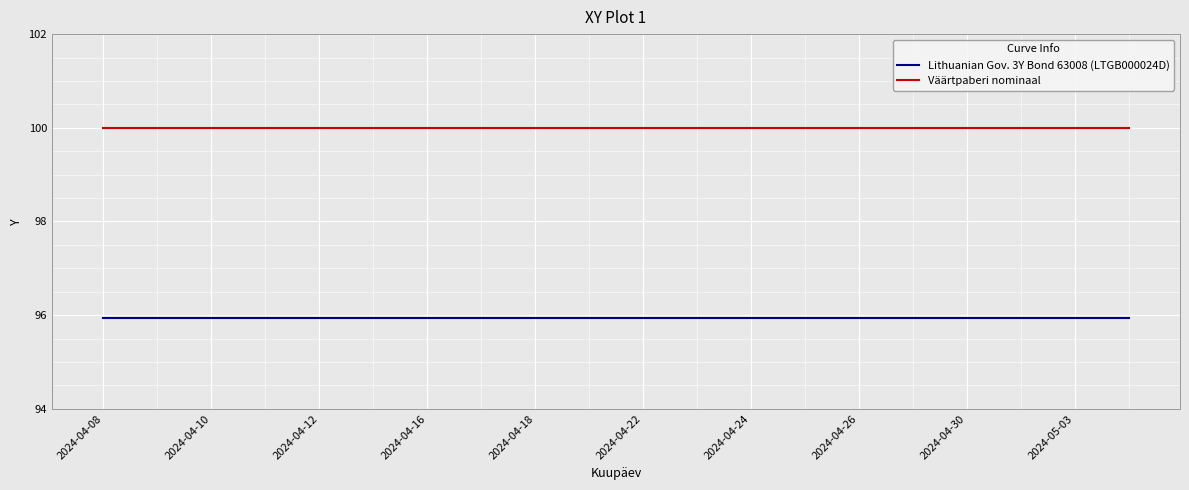

What are all the series names shown in the legend?

Lithuanian Gov. 3Y Bond 63008 (LTGB000024D), Väärtpaberi nominaal